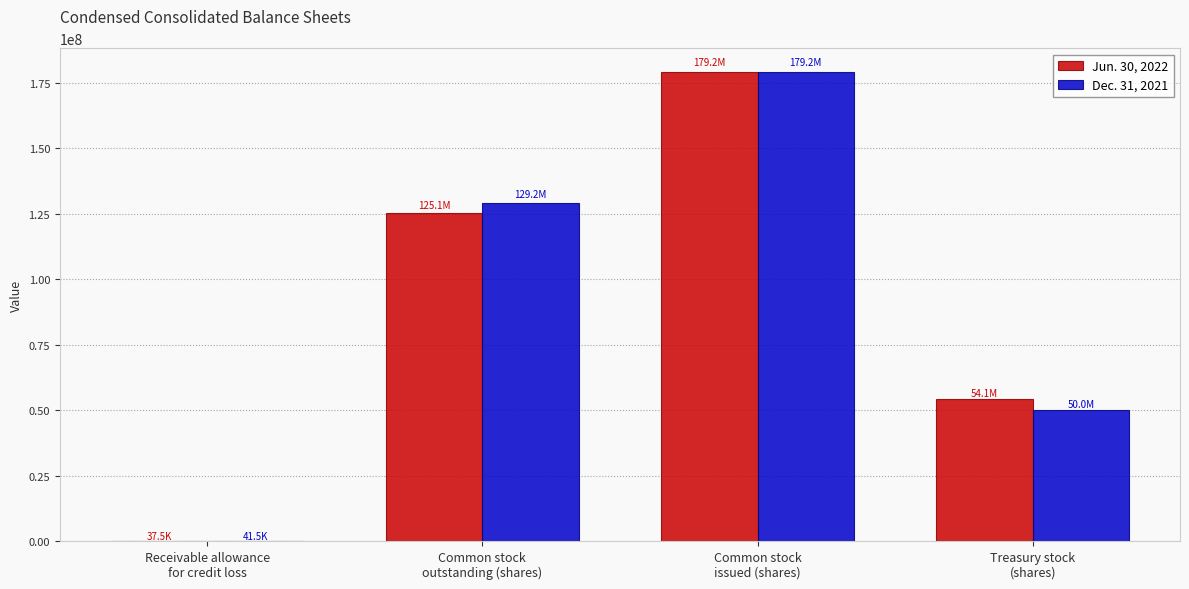

The value of Jun. 30, 2022 at Treasury stock
(shares) is 88943633. True or false?

False